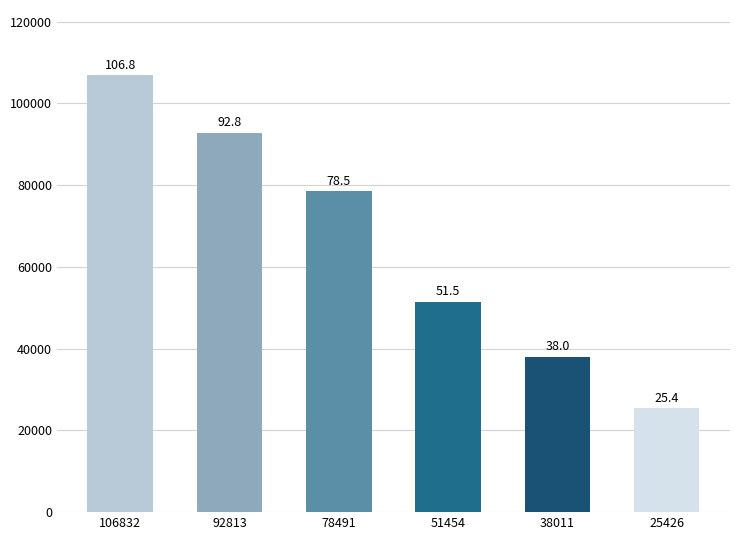

How many bars are there in total?

6